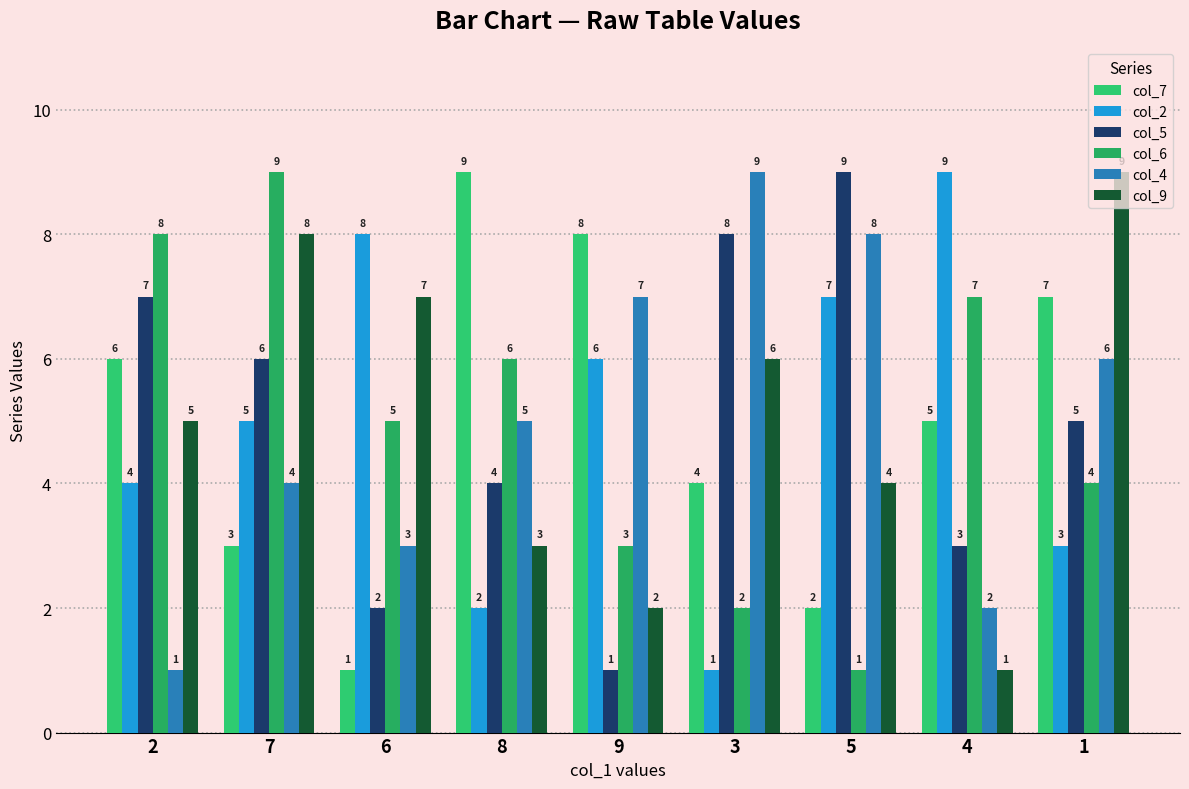

How many groups of bars are there?

9